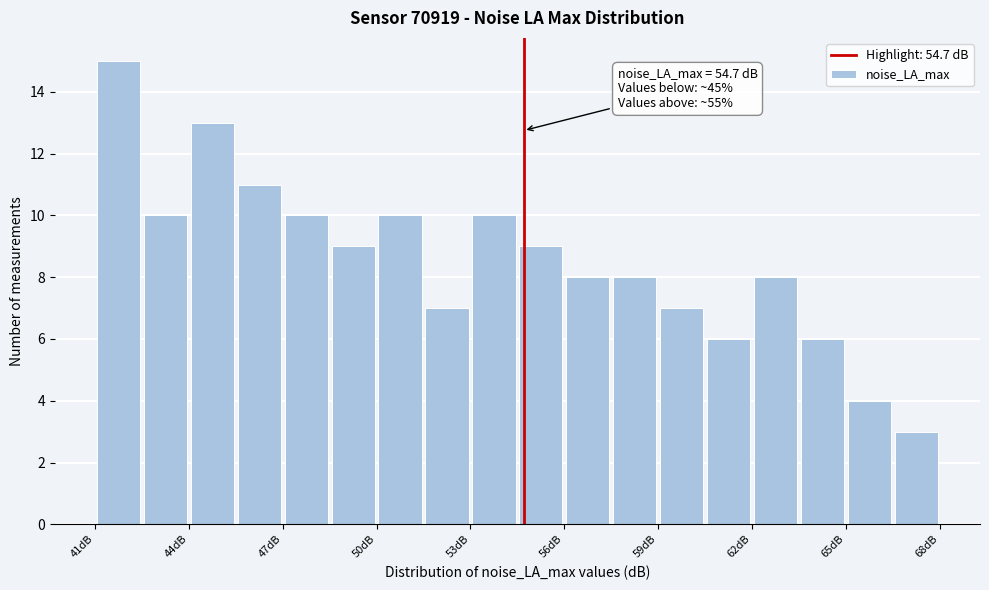

Read against the x-axis, roughly where is the centre of the tallest bar?

42.0